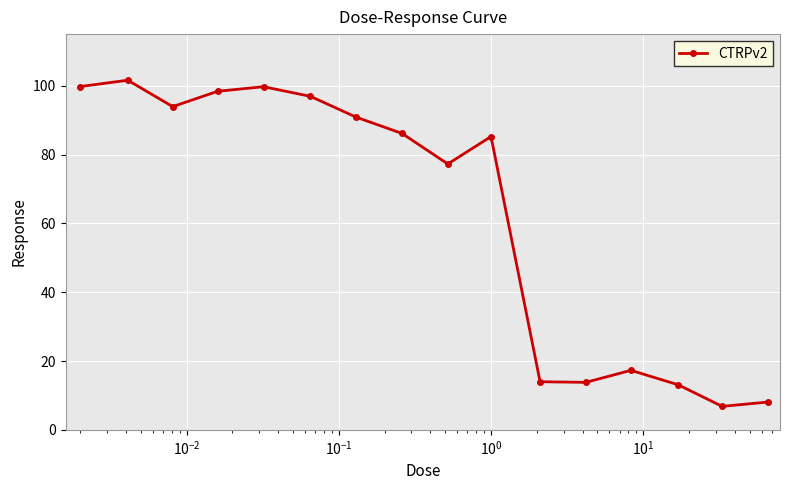

What is the difference between the second highest and second lowest values?

91.7